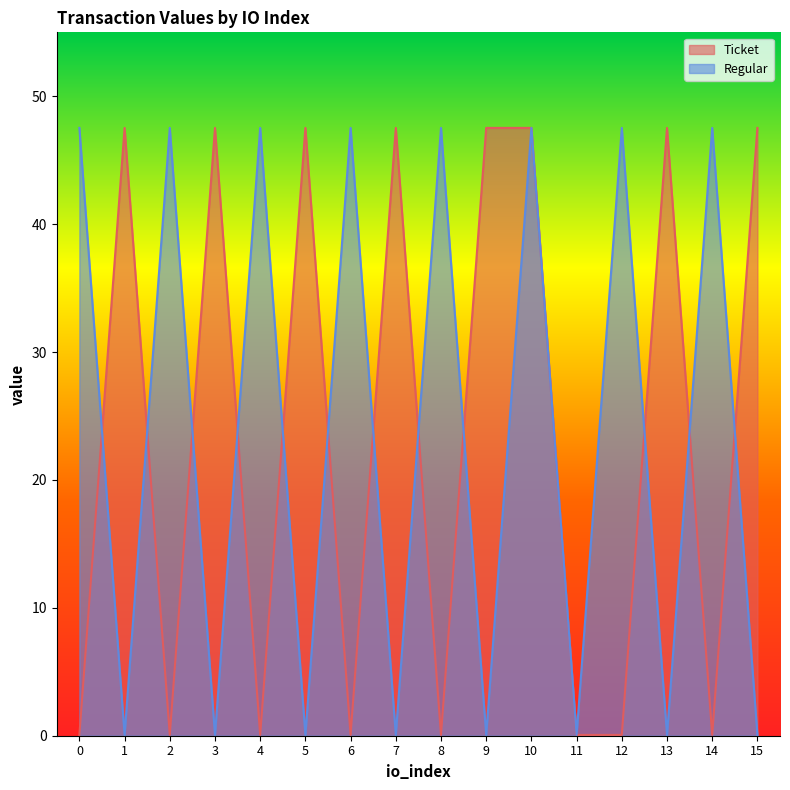

How many interior local valleys does the Ticket series have?

5